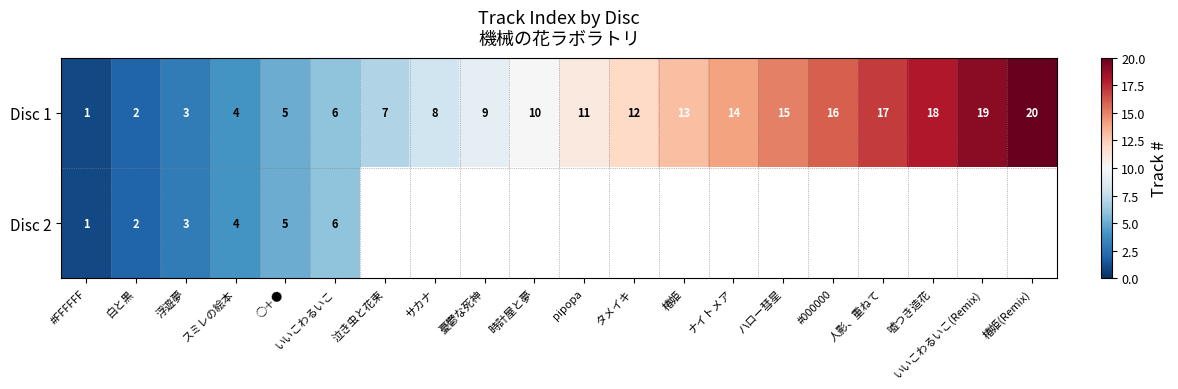

Is it true that Disc 1 equals 4 at スミレの絵本?

True